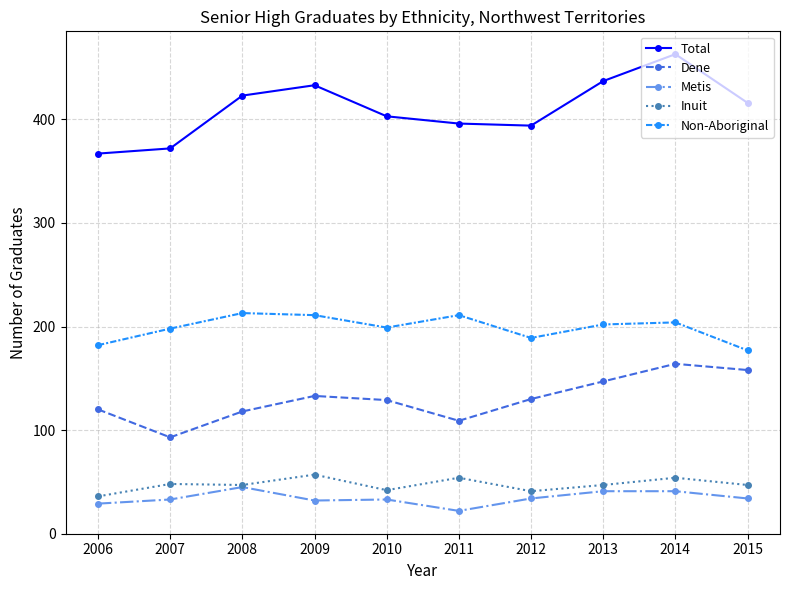

What is the total value across all series at 2010?

806